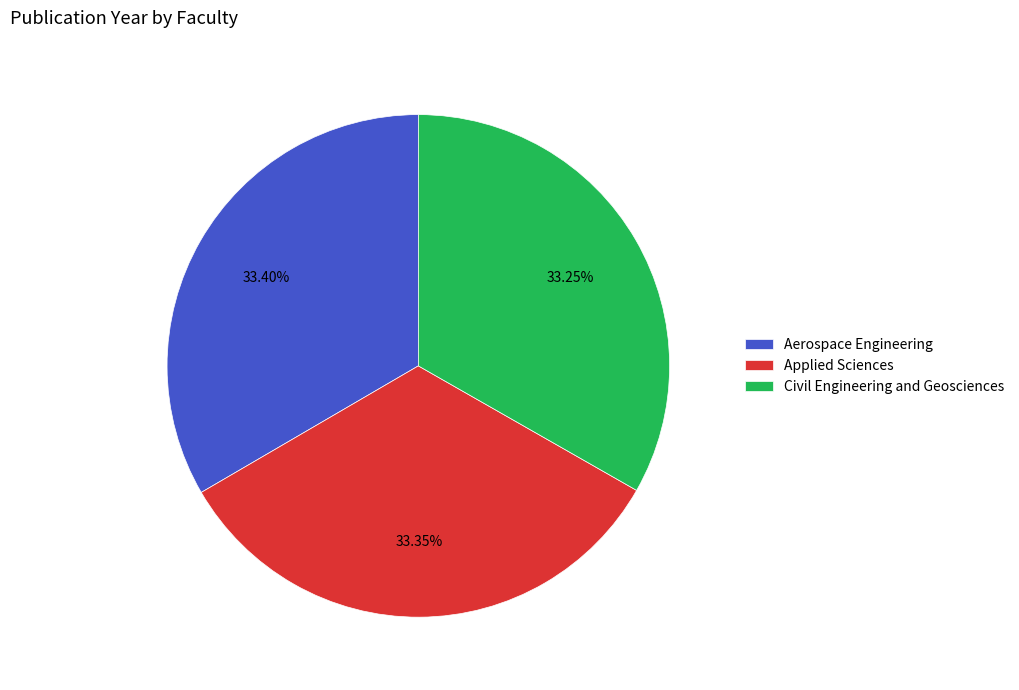

Is Aerospace Engineering the majority of the pie?

No